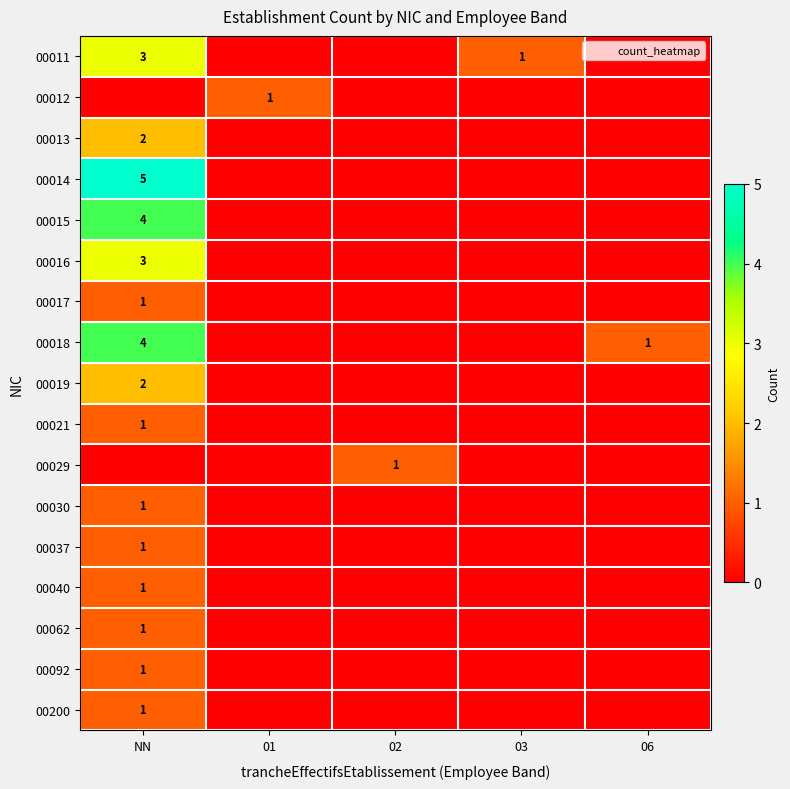

At which category is the sum across all series the highest?

NN